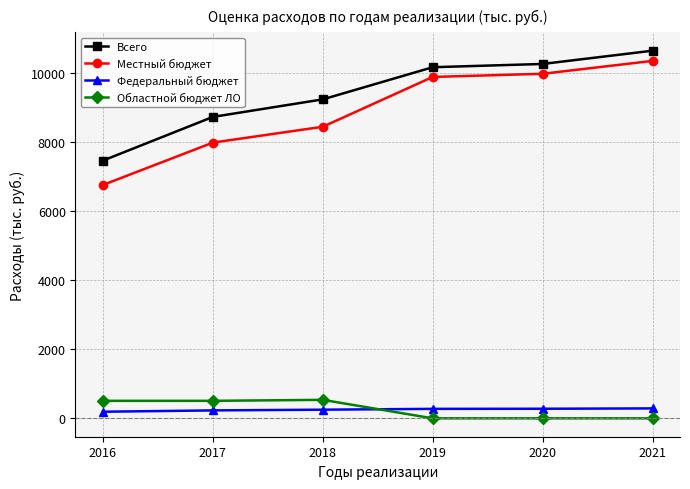

How many lines are shown in the chart?

4